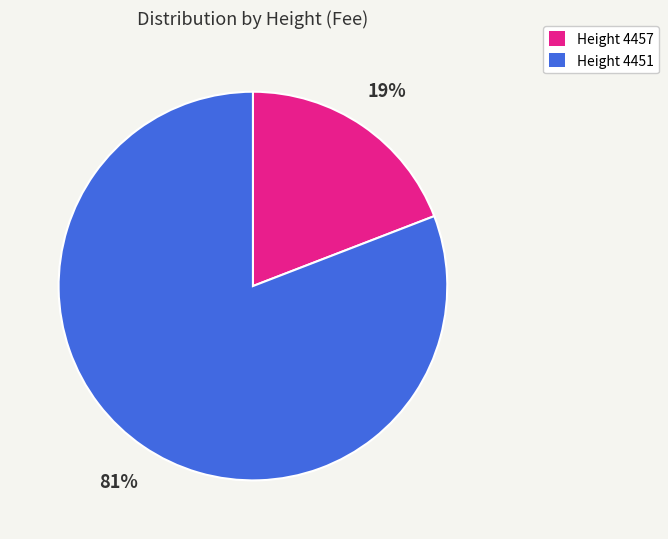

Is it true that Height 4457 is 19% of the pie?

True